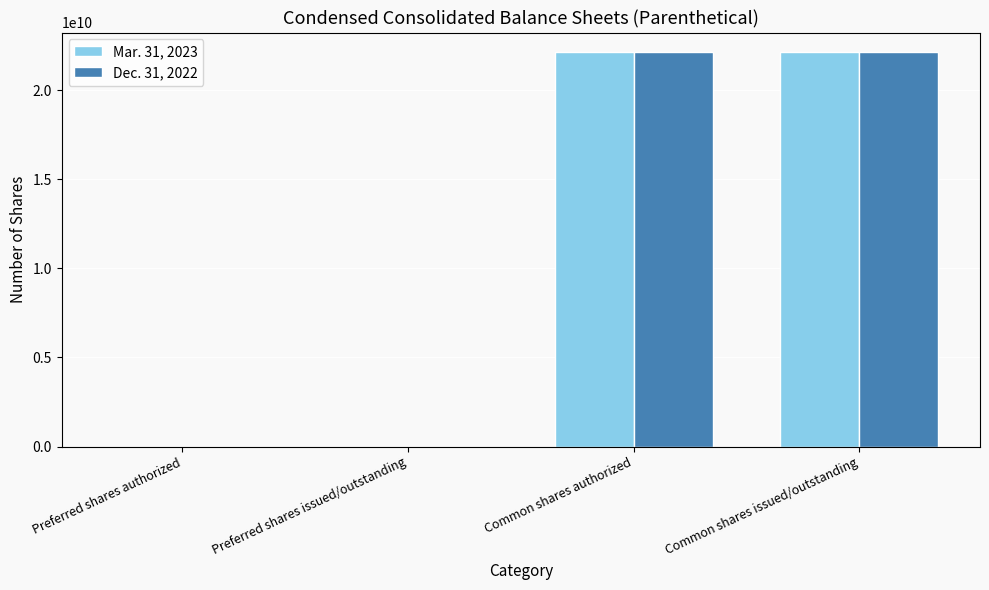

Is it true that Dec. 31, 2022 equals 22131339996 at Common shares authorized?

True